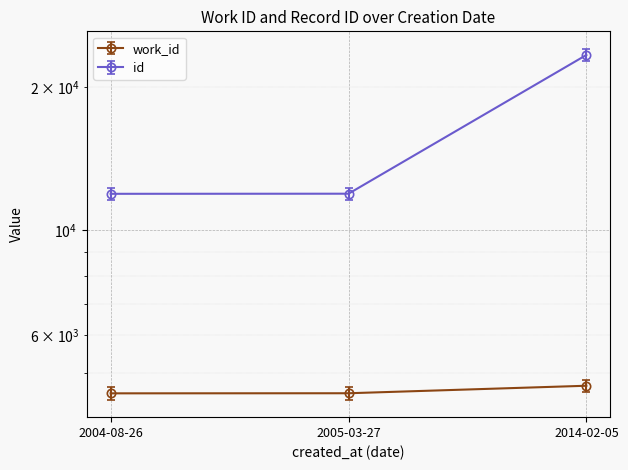

At which label does id first exceed 11930?

2014-02-05